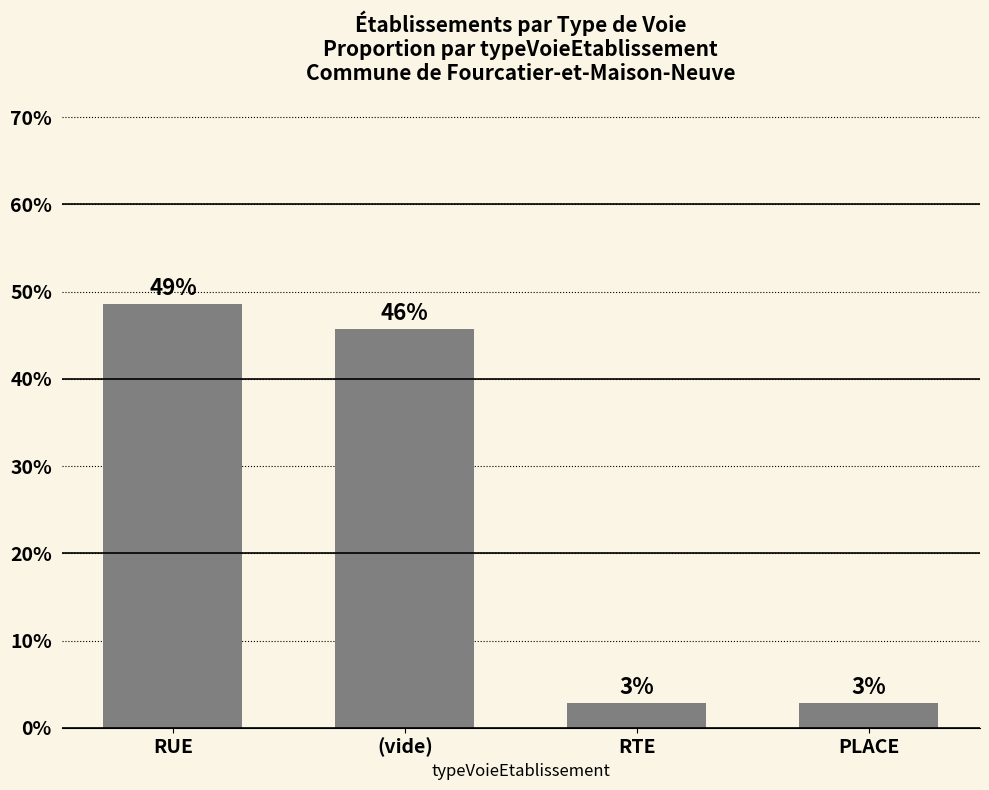

Which has a higher value, (vide) or RTE?

(vide)